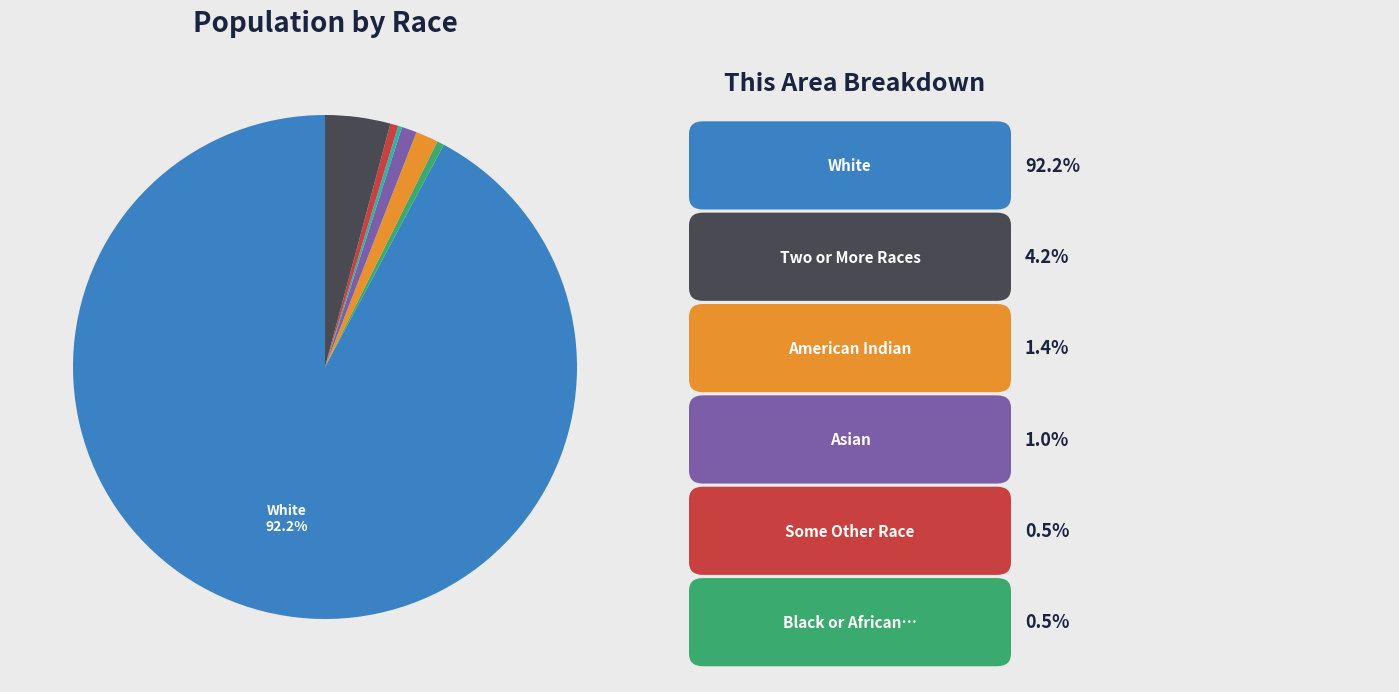

Is there any slice that represents more than half of the pie?

Yes